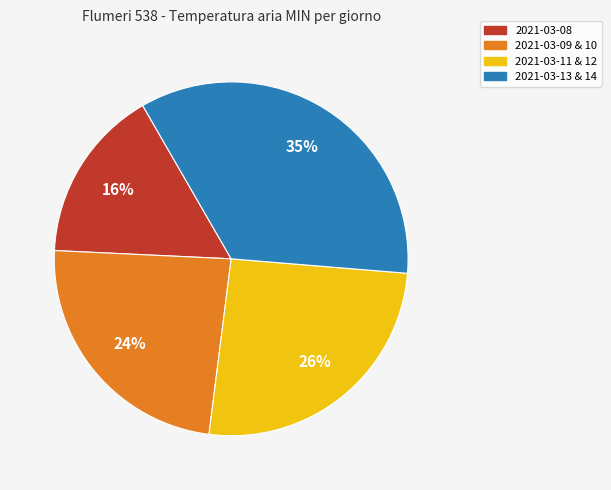

To the nearest percent, what is the difference between the largest and smallest slice percentages?

19%